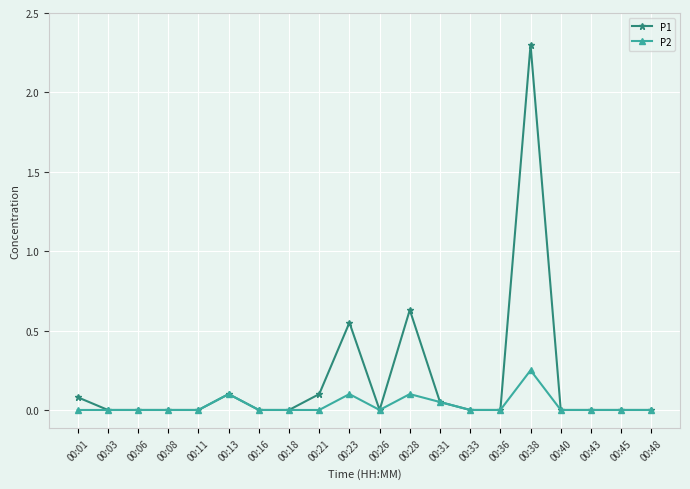

Rank the series by their maximum value, from lowest to highest.

P2, P1